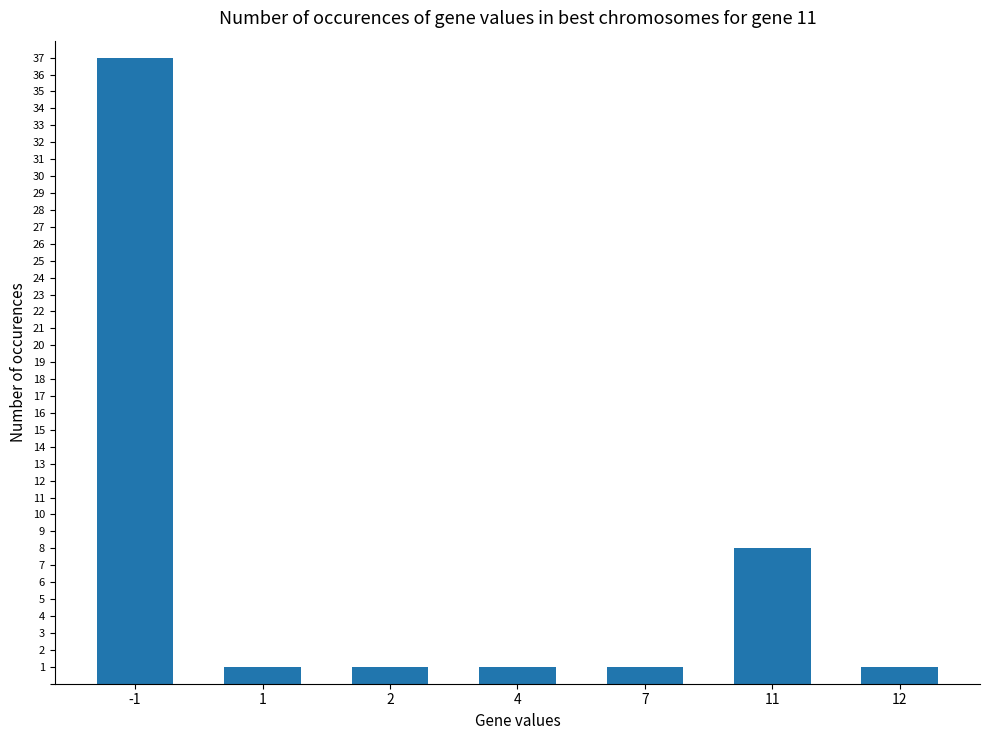

True or false: the data shows 58 at -1.

False